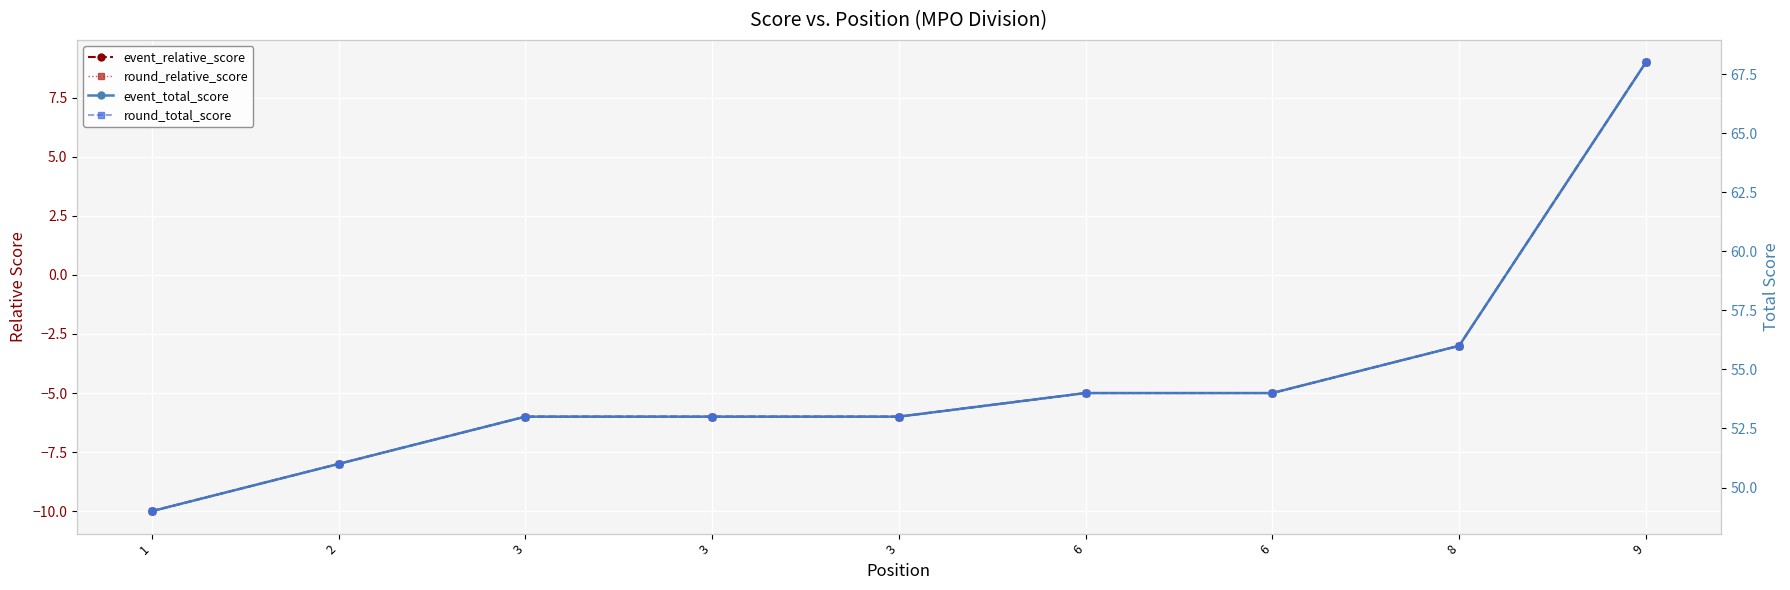

What value does the event_relative_score series have at 9, to the nearest 5?

10